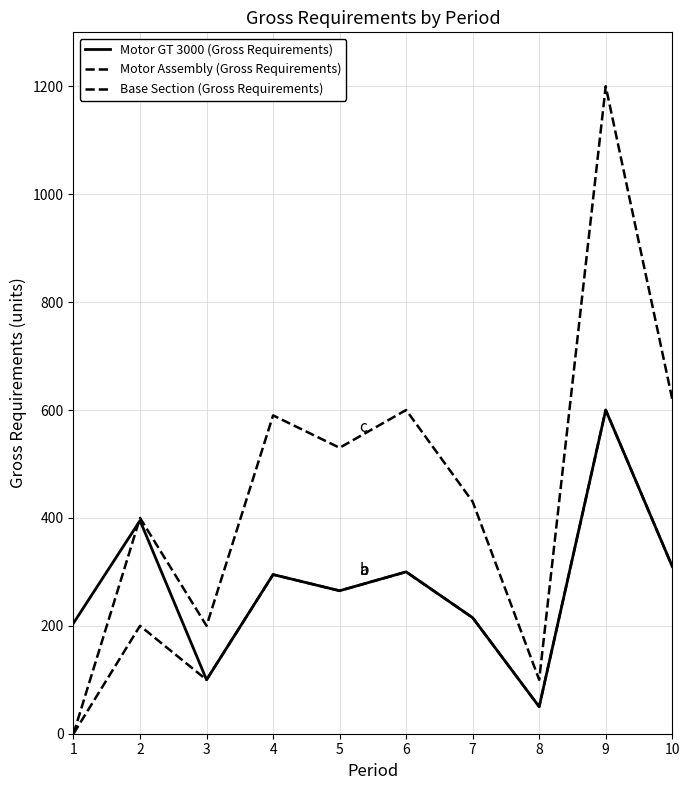

List the series in order of their overall mean, lowest first.

Motor Assembly (Gross Requirements), Motor GT 3000 (Gross Requirements), Base Section (Gross Requirements)